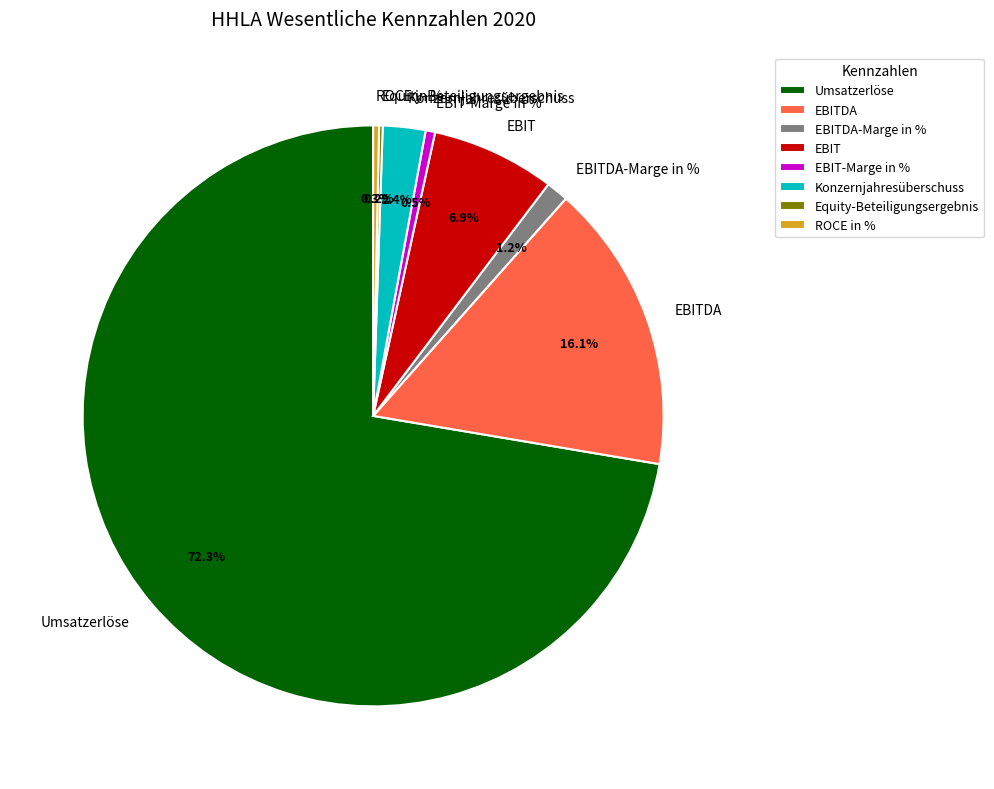

Which category has the biggest portion of the pie?

Umsatzerlöse